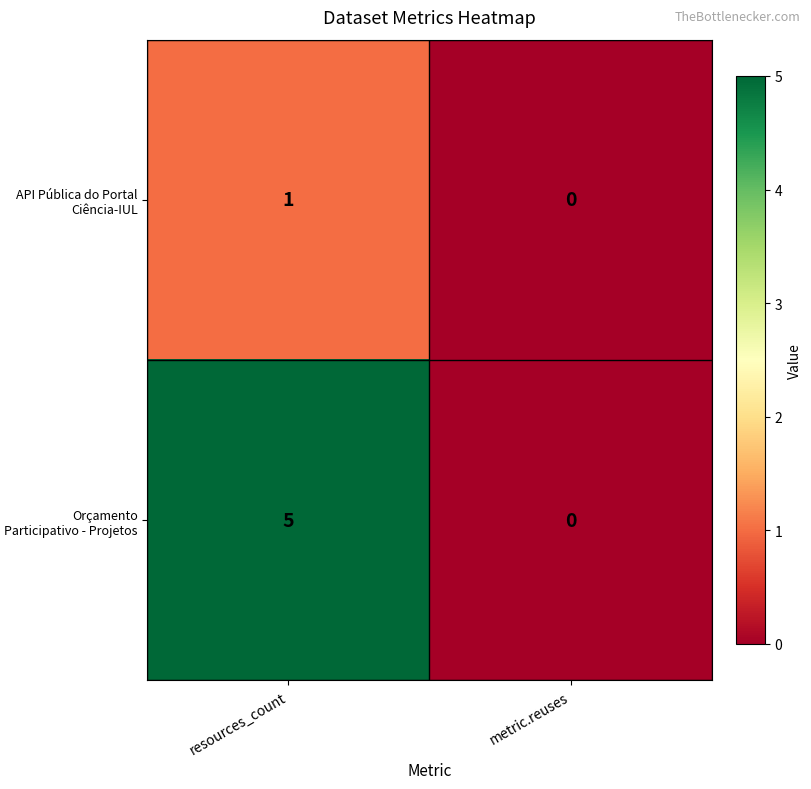

What is the spread (max minus min) of values at resources_count?

4